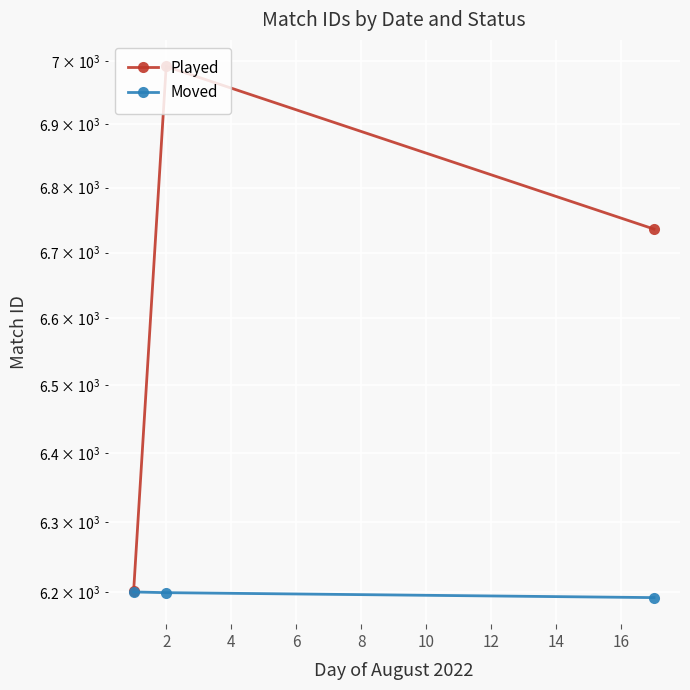

Is it true that Played equals 6736 at 4?

True